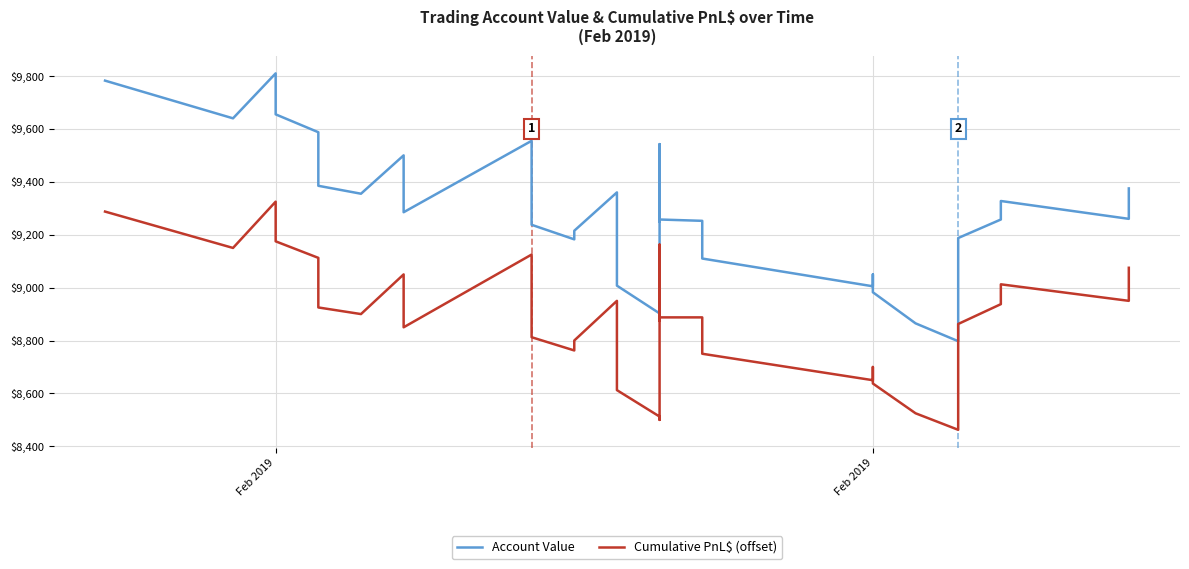

Which series has the largest range (max minus min)?

Account Value